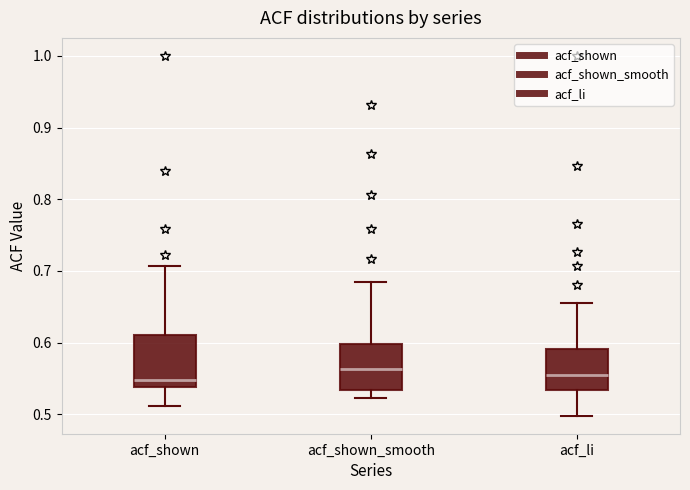

Reading left to right, read every box against the y-axis: the position of its median line, the range the box covers, and the ends of its whiskers. The values are not printed on the chart, so give them approximately, as read against the axis.

acf_shown: median 0.55, box 0.54 to 0.61, whiskers 0.51 to 0.71
acf_shown_smooth: median 0.56, box 0.53 to 0.60, whiskers 0.52 to 0.68
acf_li: median 0.56, box 0.53 to 0.59, whiskers 0.50 to 0.66